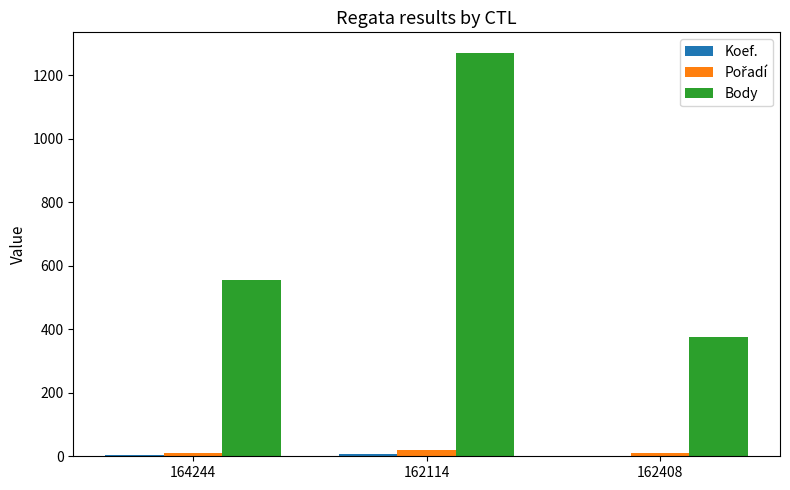

Between 164244 and 162408, which series saw the biggest shift?

Body